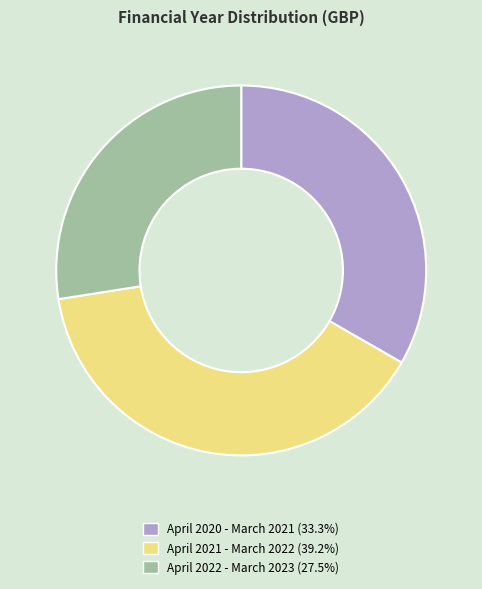

True or false: April 2020 - March 2021 accounts for 39% of the total.

False